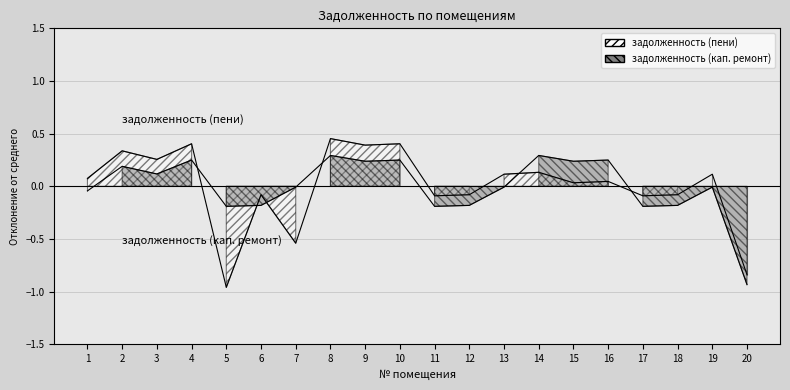

How many lines are shown in the chart?

2